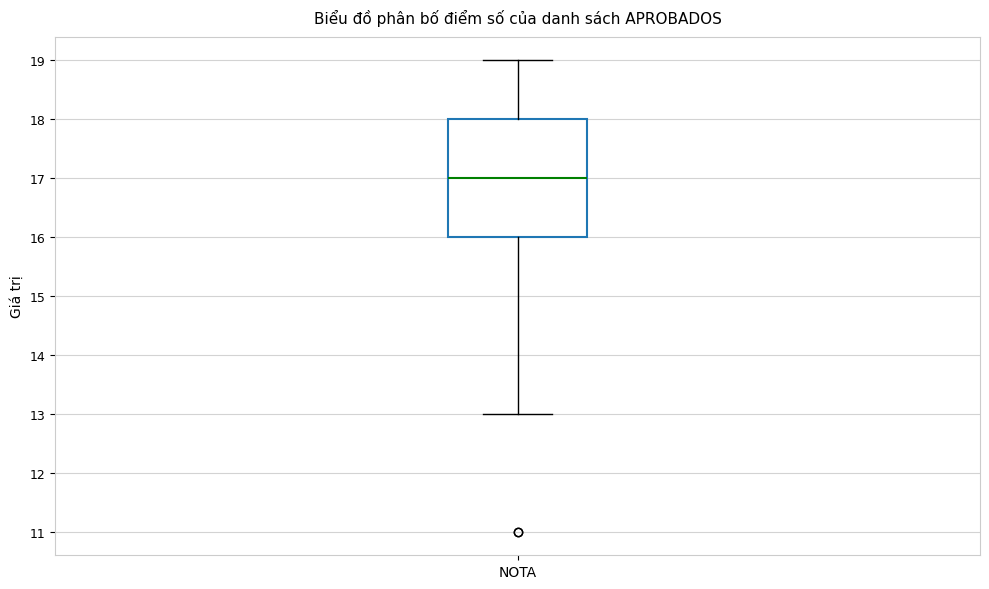

Where does the lower whisker of the box for NOTA end on the y-axis? The values are not printed on the chart, so give them approximately, as read against the axis.

13